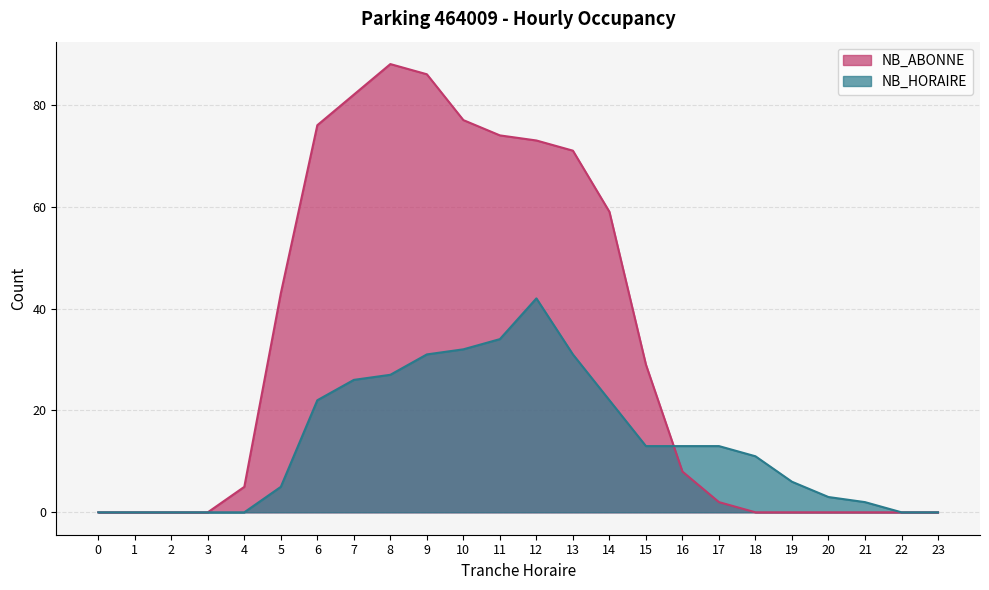

What is the sum of the NB_HORAIRE values at 3 and 14?

22